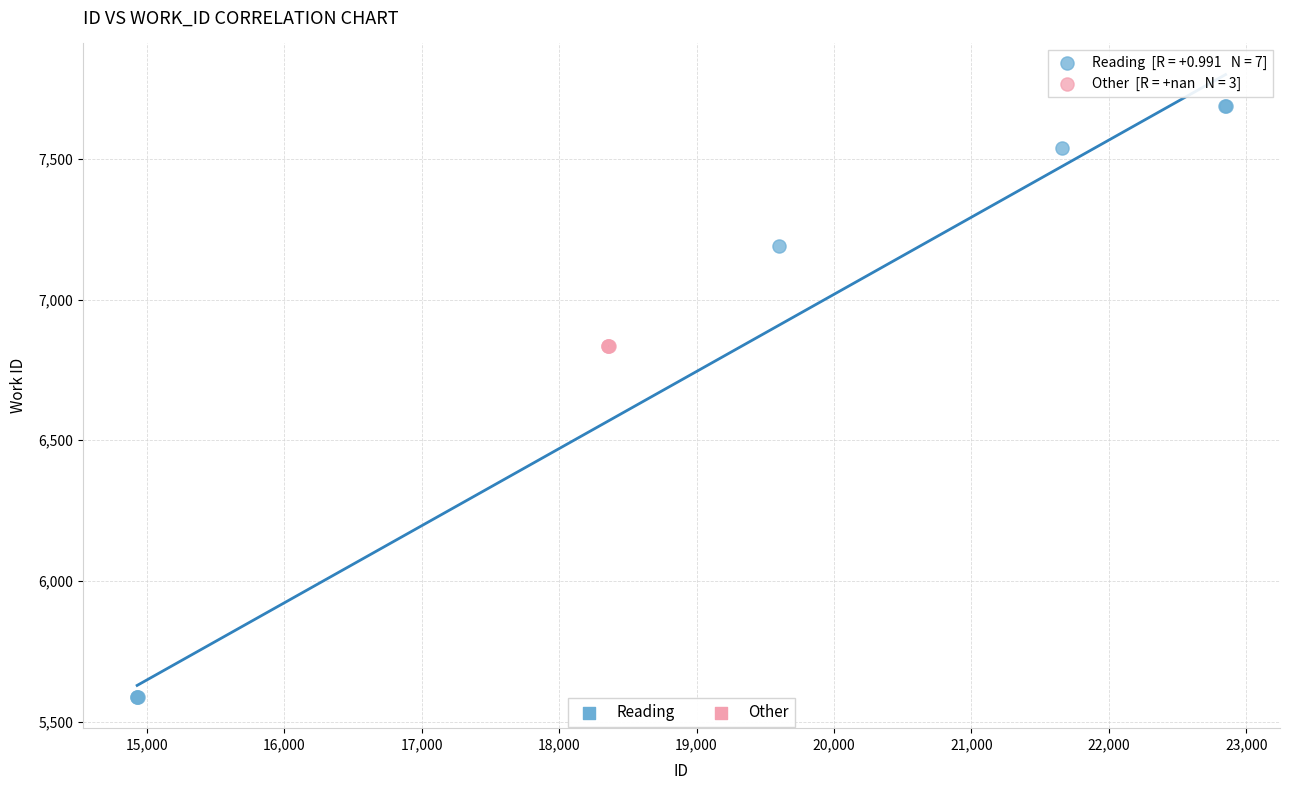

Which series contains the lowest Y value?

Reading